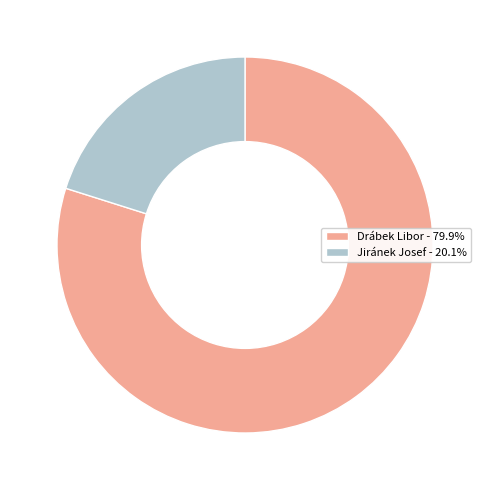

Which category has the biggest portion of the pie?

Drábek Libor